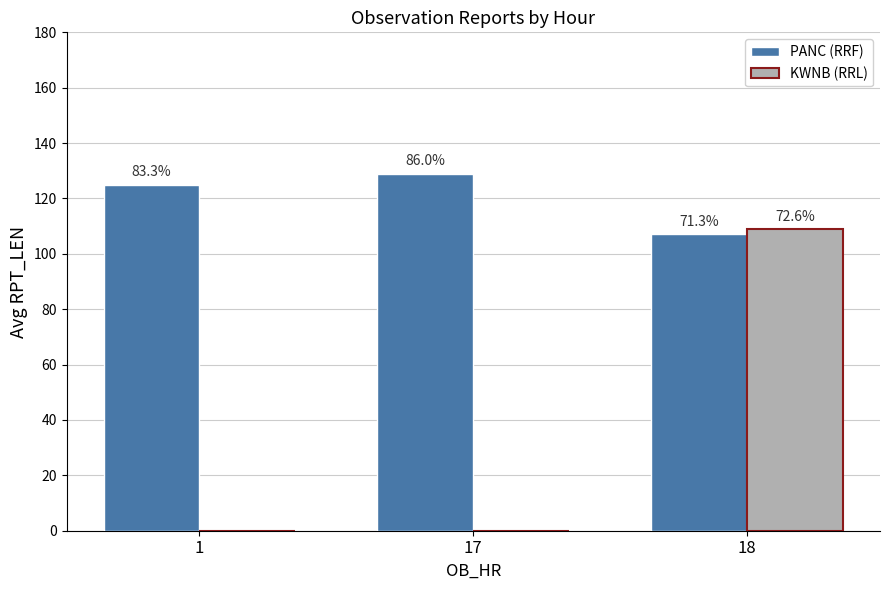

Are the bars grouped side by side (vs. stacked)?

Yes